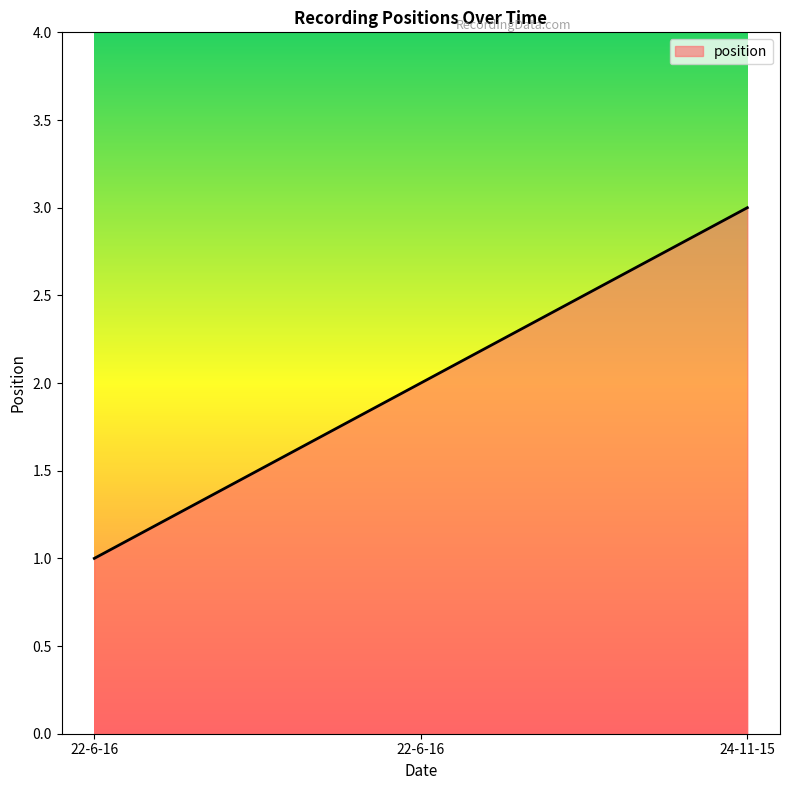

What is the difference between the maximum and minimum values?

2